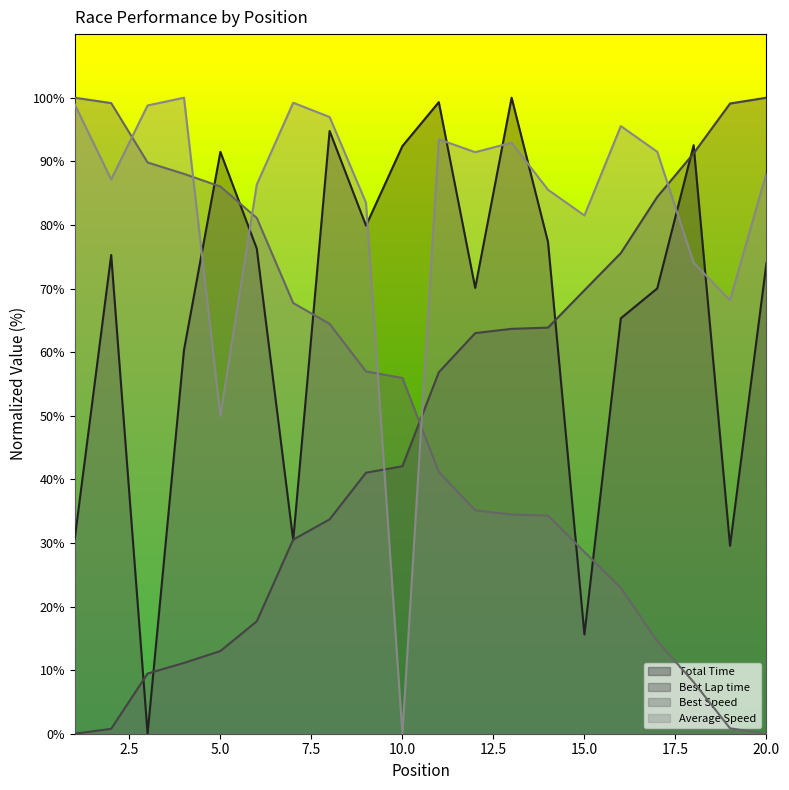

At how many categories does at least one series exceed 5?

20